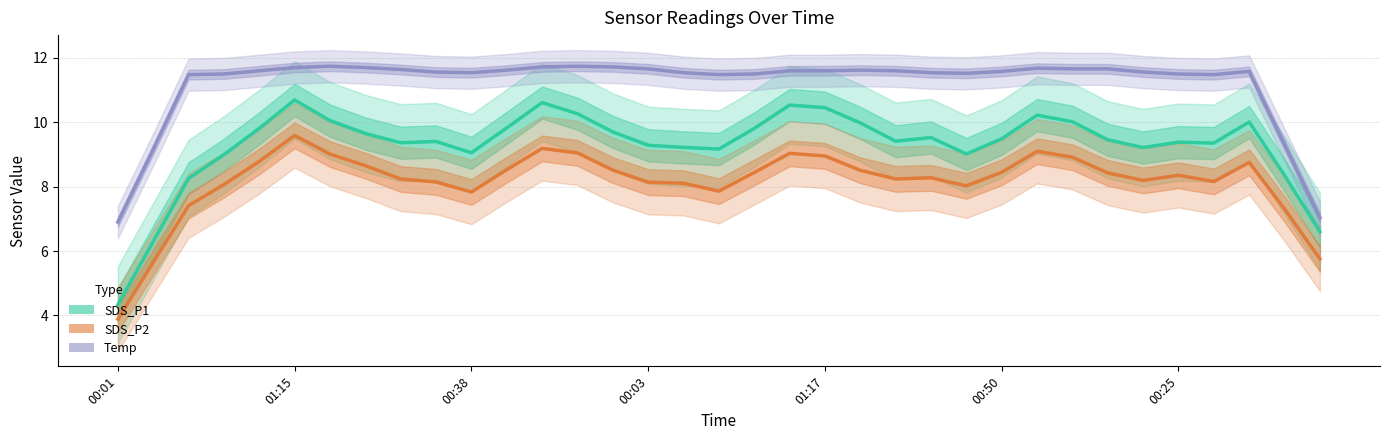

What are all the series names shown in the legend?

SDS_P1, SDS_P2, Temp